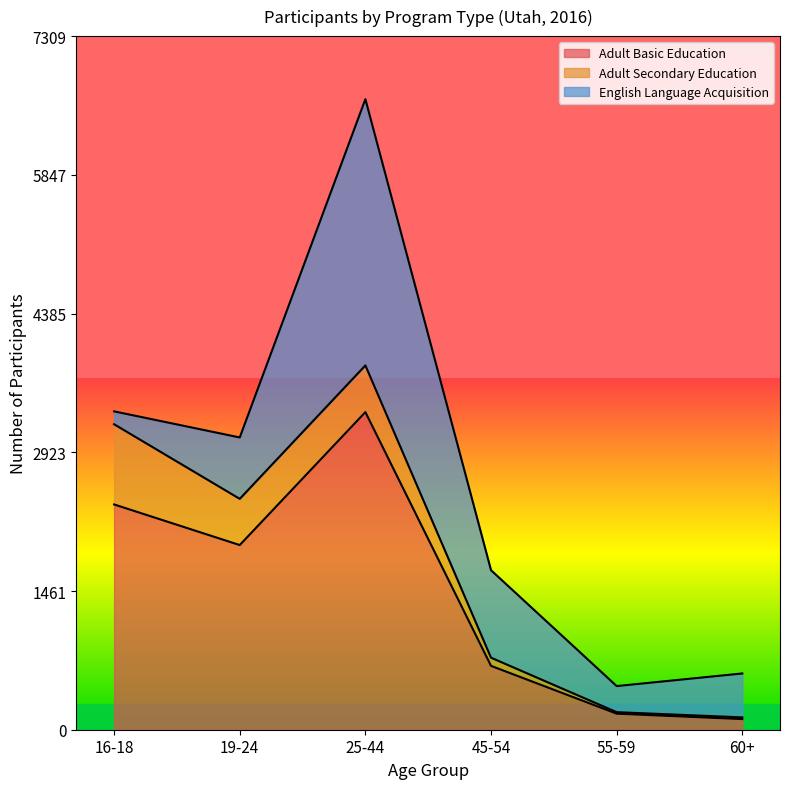

What is the average value of the English Language Acquisition series?

875